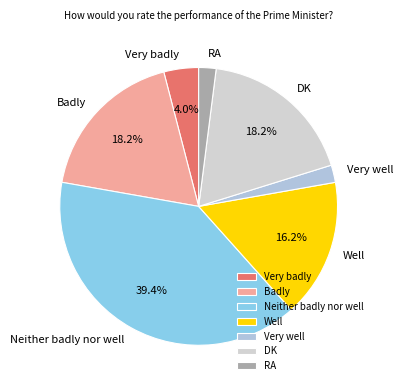

Is the sum of Neither badly nor well and DK greater than half?

Yes